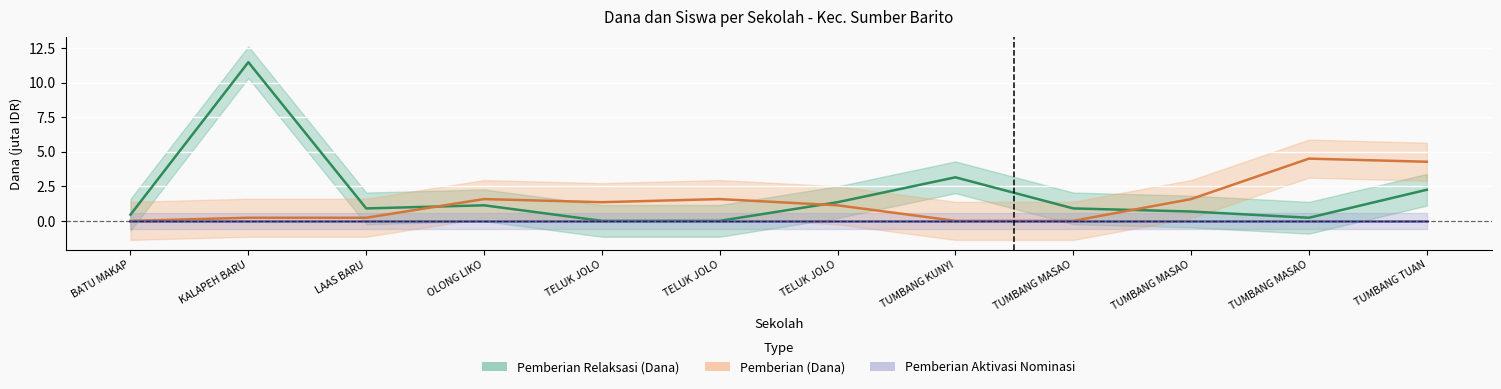

At which category is the sum across all series the highest?

KALAPEH BARU